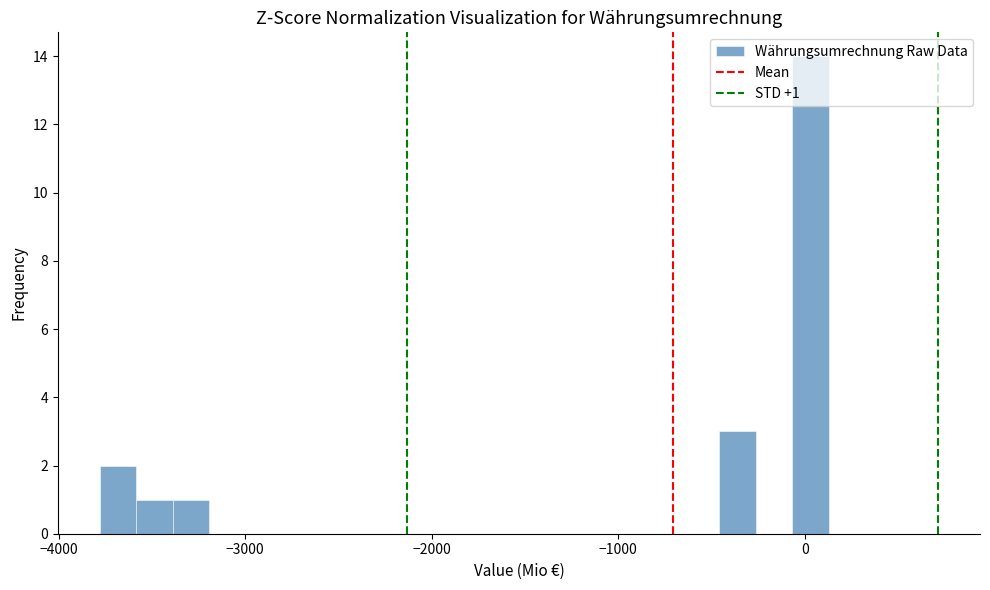

Read against the x-axis, roughly where is the centre of the tallest bar?

0